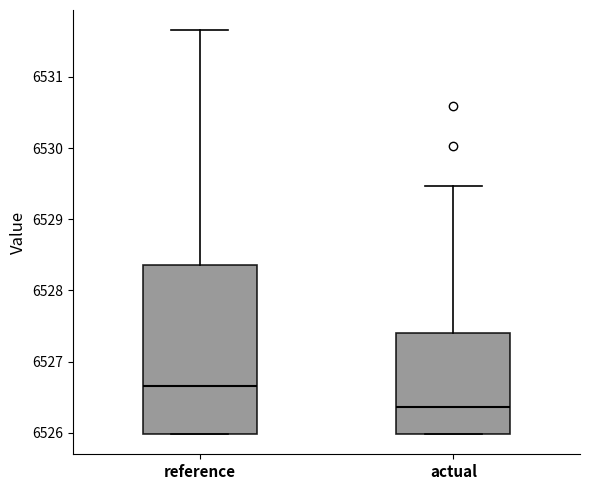

Reading left to right, read every box against the y-axis: the position of its median line, the range the box covers, and the ends of its whiskers. The values are not printed on the chart, so give them approximately, as read against the axis.

reference: median 6526.7, box 6526.0 to 6528.4, whiskers 6526.0 to 6531.7
actual: median 6526.4, box 6526.0 to 6527.4, whiskers 6526.0 to 6529.5